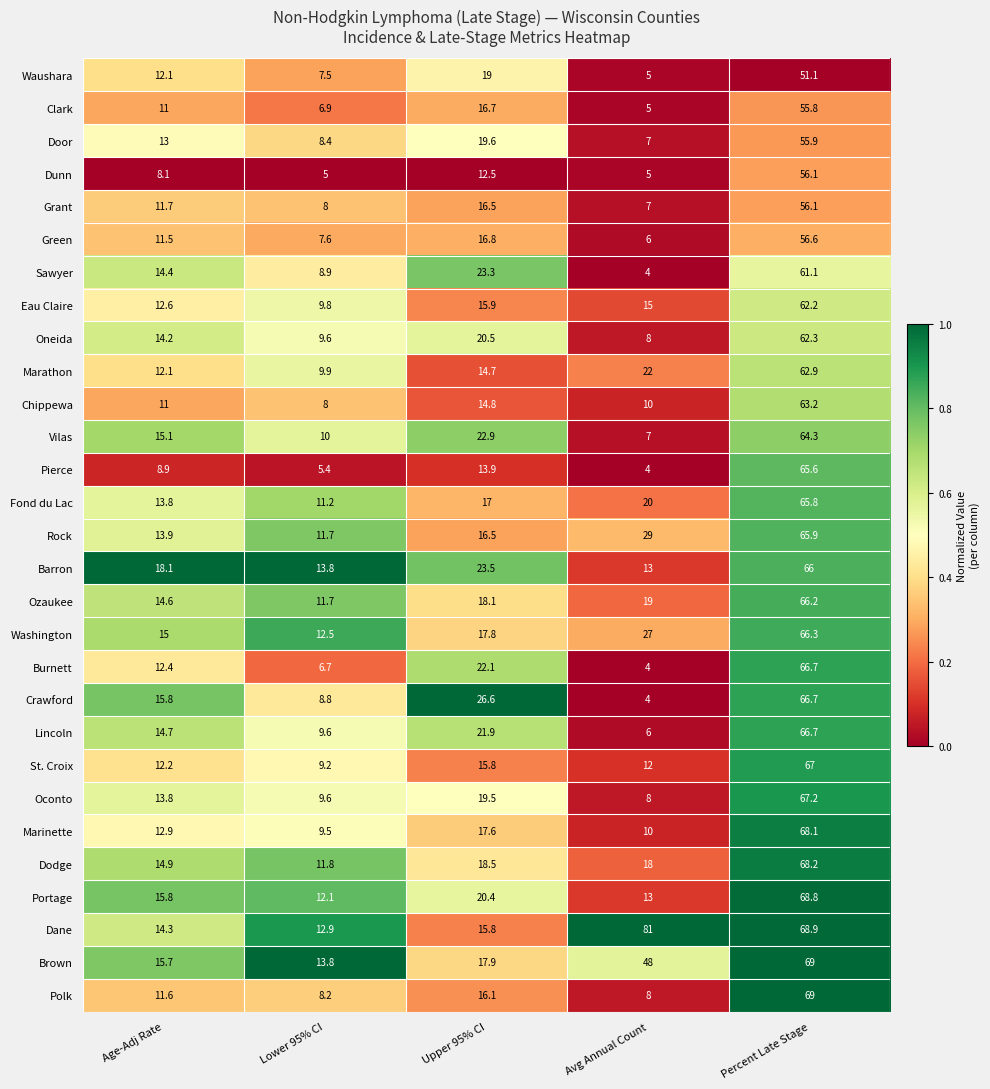

What is the total value across all series at Lower 95% CI?

278.1